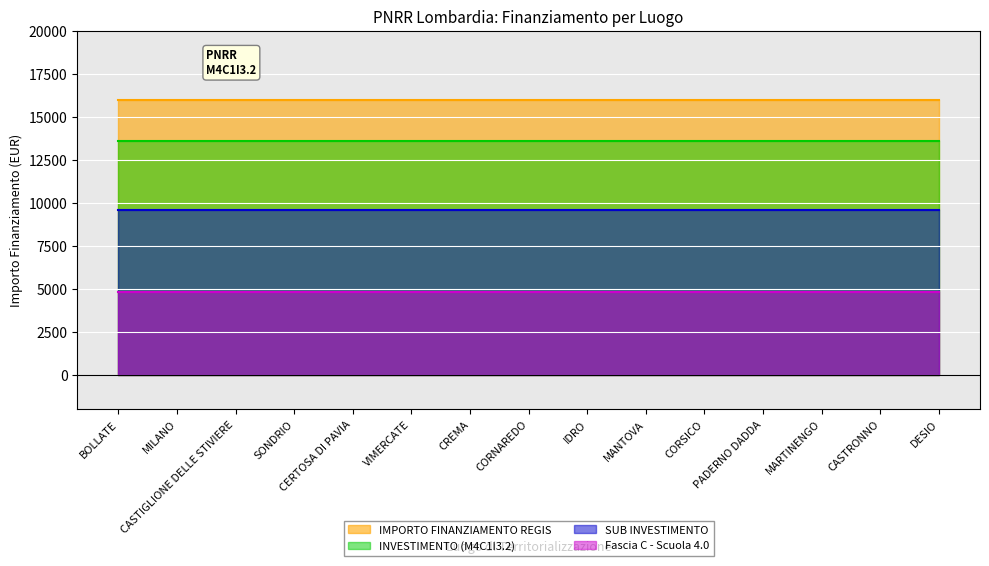

True or false: SUB INVESTIMENTO and Fascia C - Scuola 4.0 cross at least once.

False